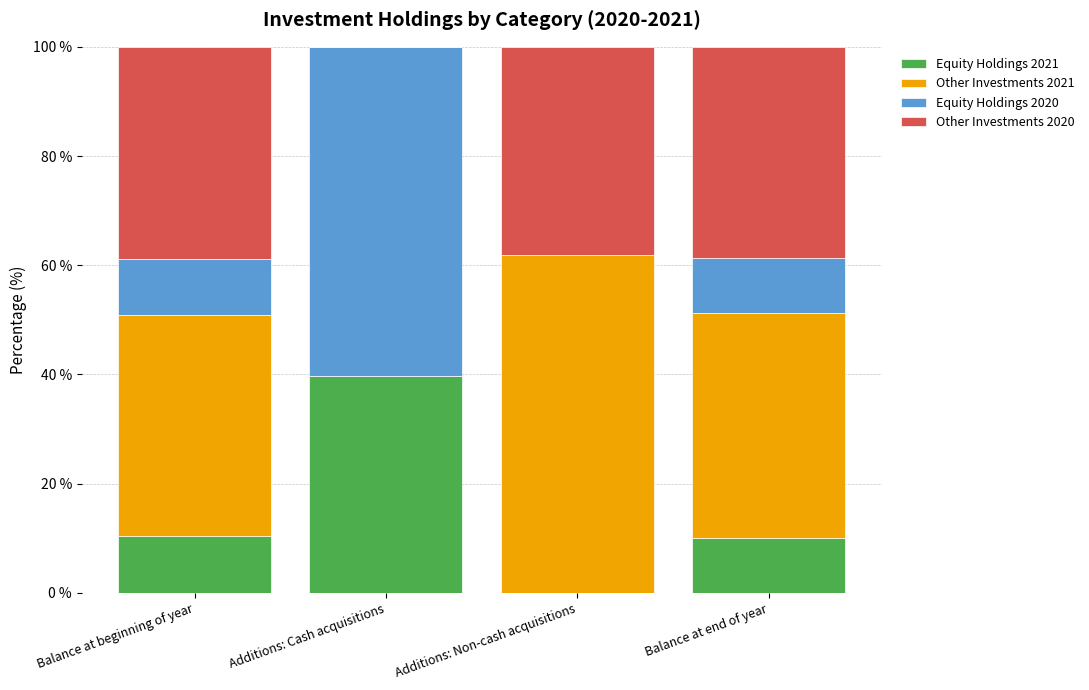

Is it true that Equity Holdings 2021 equals 39.8 at Additions: Cash acquisitions?

True